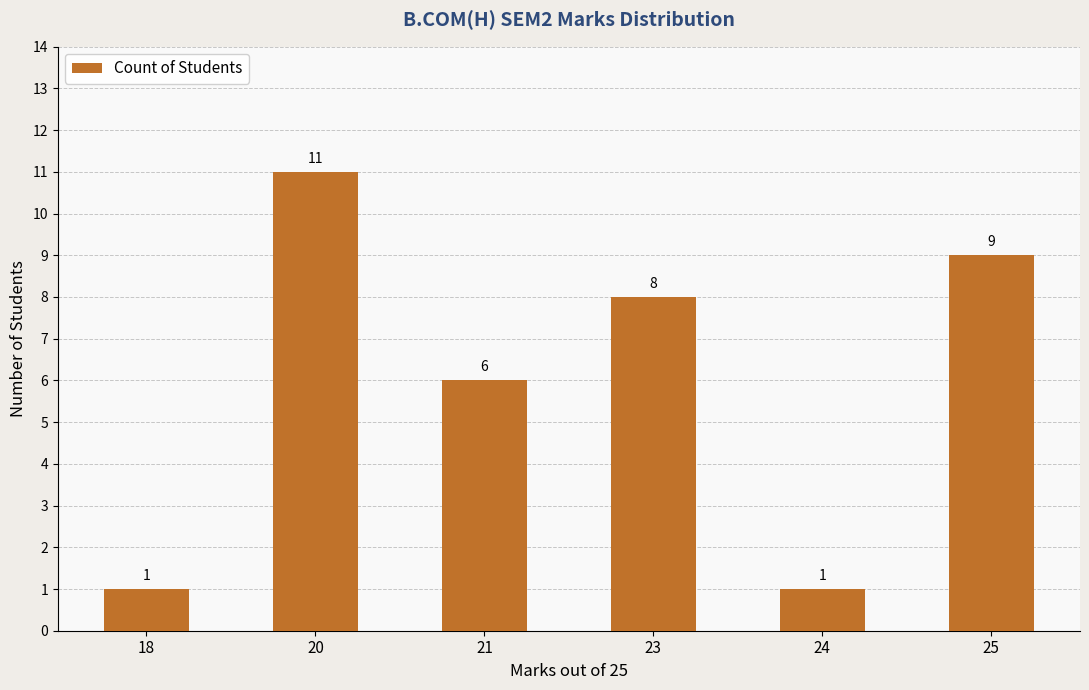

What is the change in value from 21 to 23?

+2